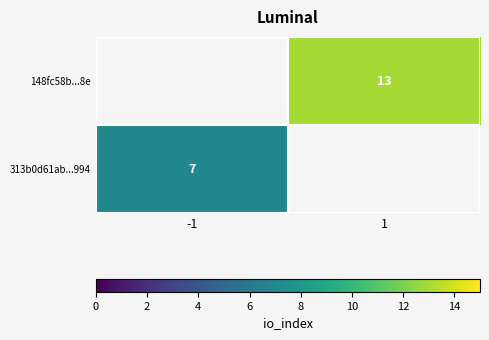

Which series has the largest total across all categories?

148fc58b...8e